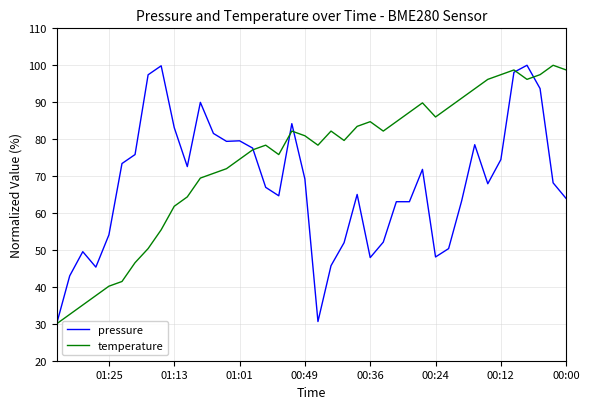

In pressure, how many points are lower than both neighbors (excluding endpoints)?

8